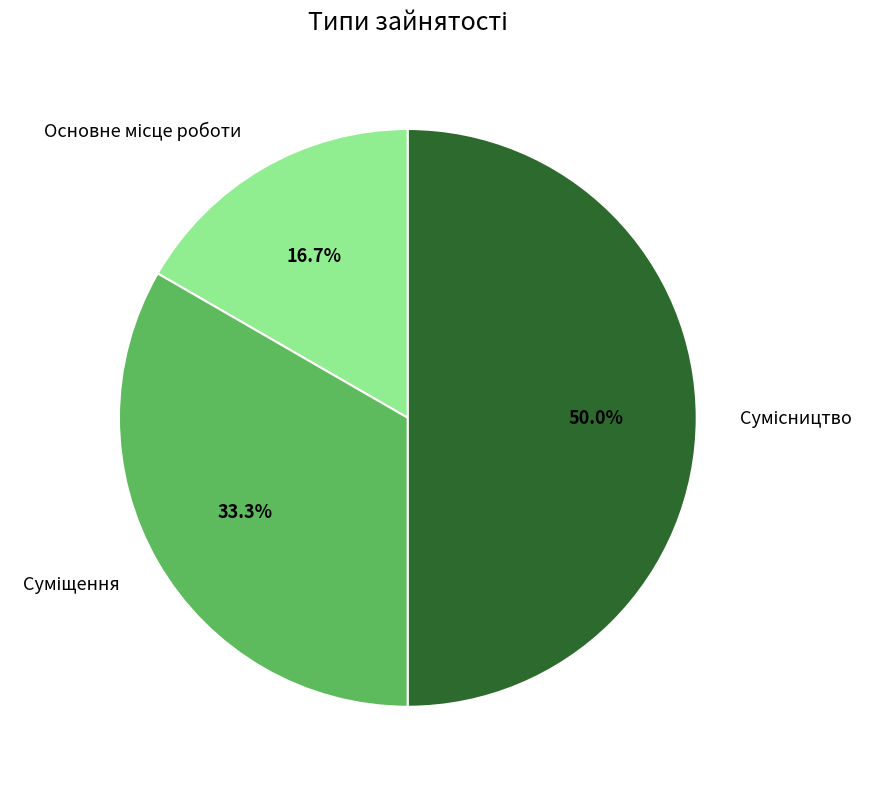

How many slices are in this pie chart?

3